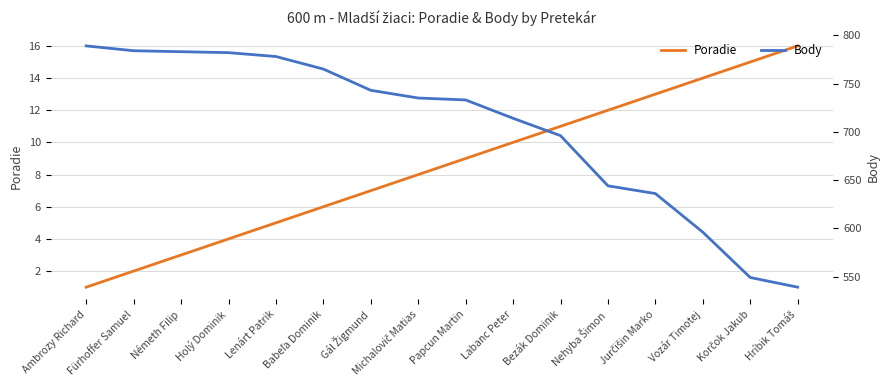

What is the value of the Body point at the 10th from the left?

714